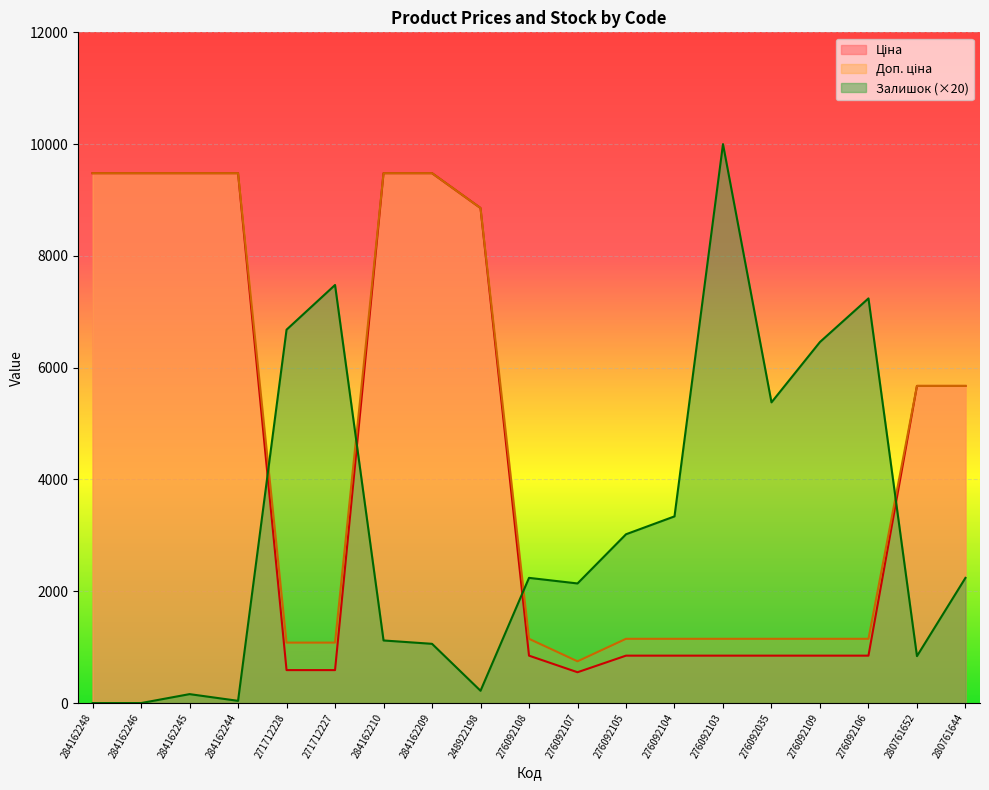

Which category has the highest value across all series?

276092103